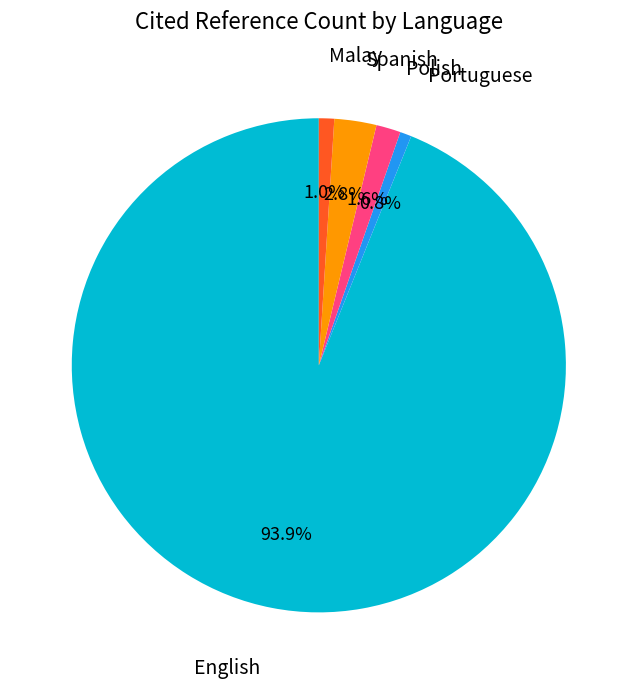

How many slices are in this pie chart?

5